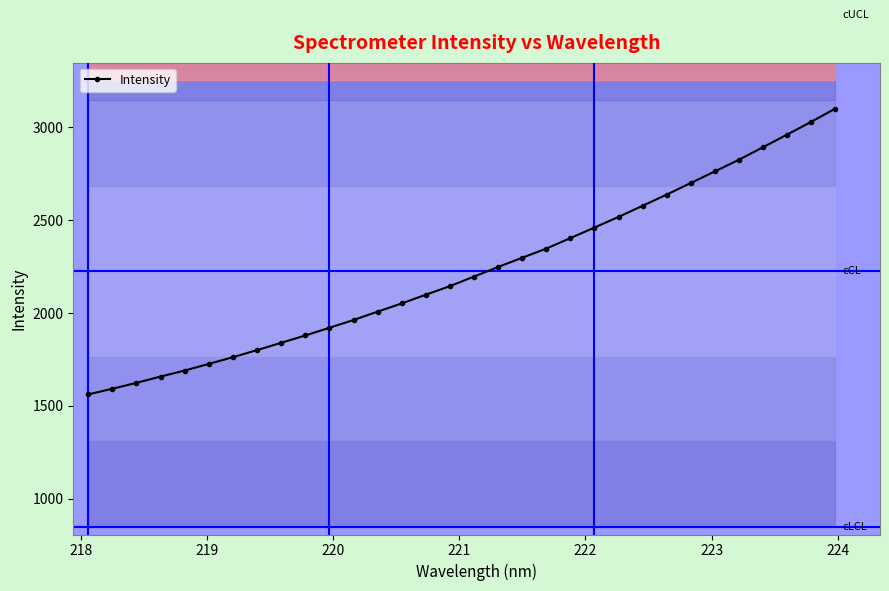

How many lines are shown in the chart?

1